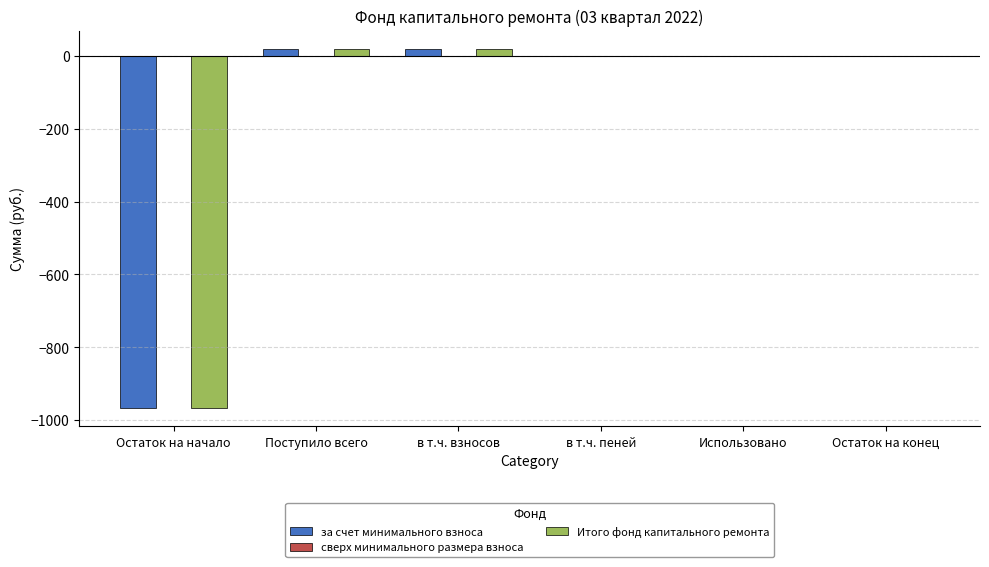

Count the number of categories in the chart.

6